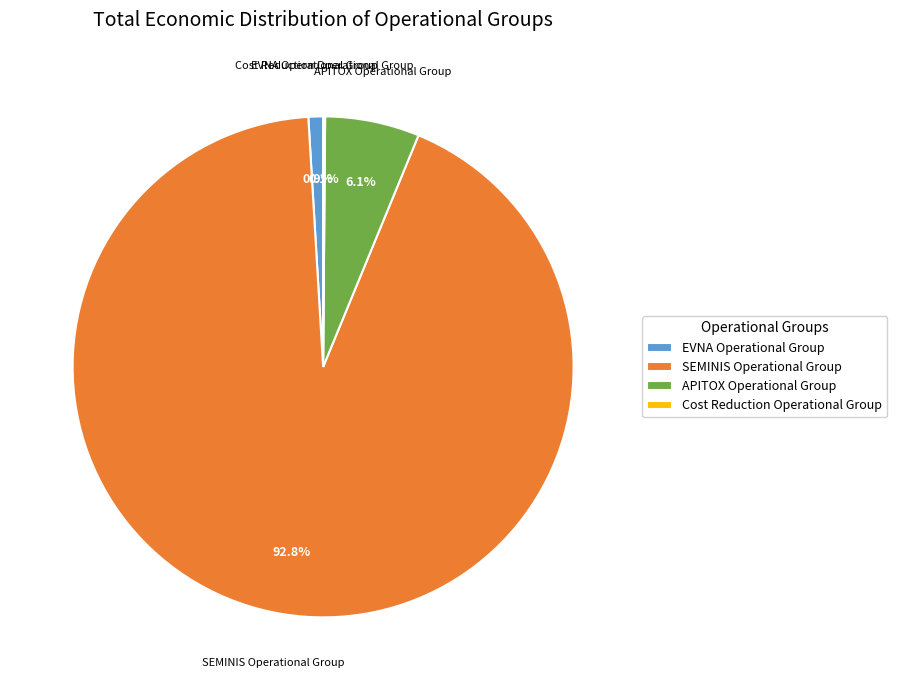

The APITOX Operational Group slice represents 1% of the pie. True or false?

False